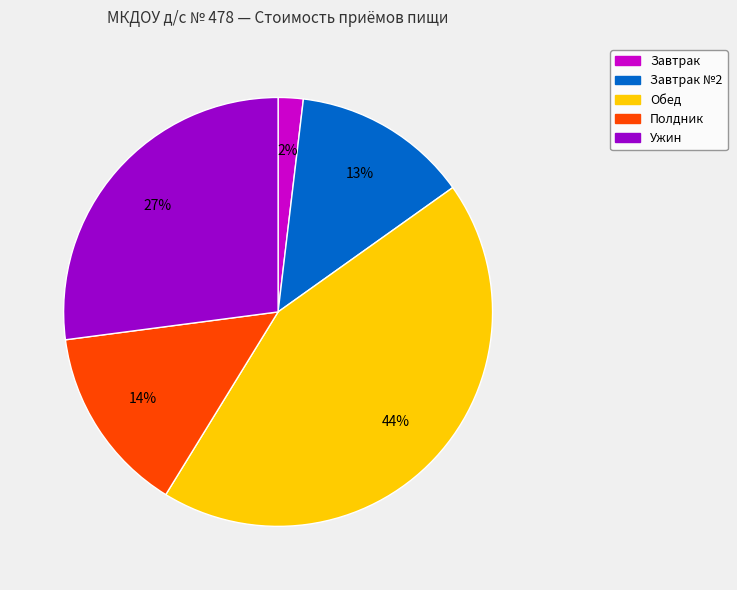

To the nearest percent, what is the average slice percentage?

20%